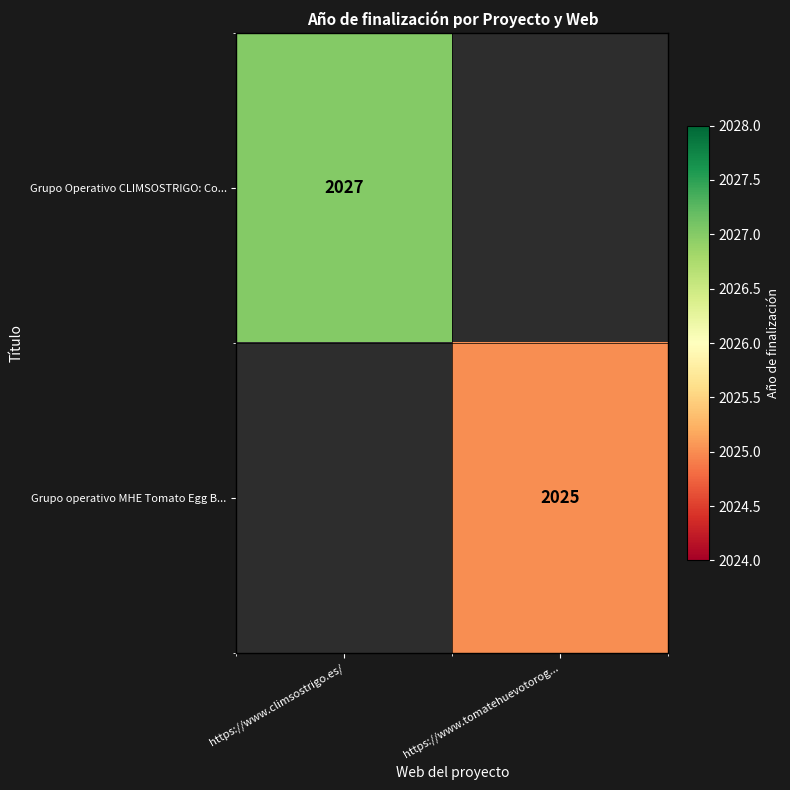

How many data points does each series have?

2